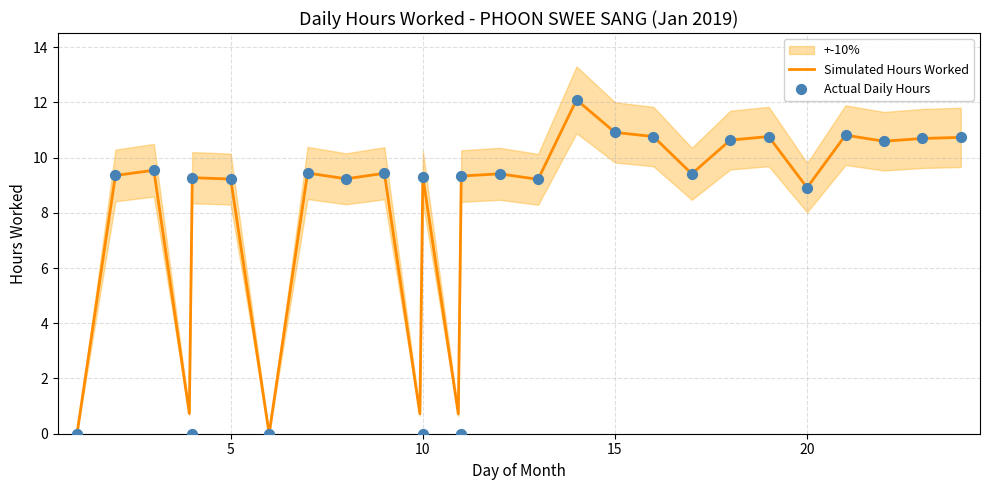

What is the change in value from 8 to 12?

+0.2